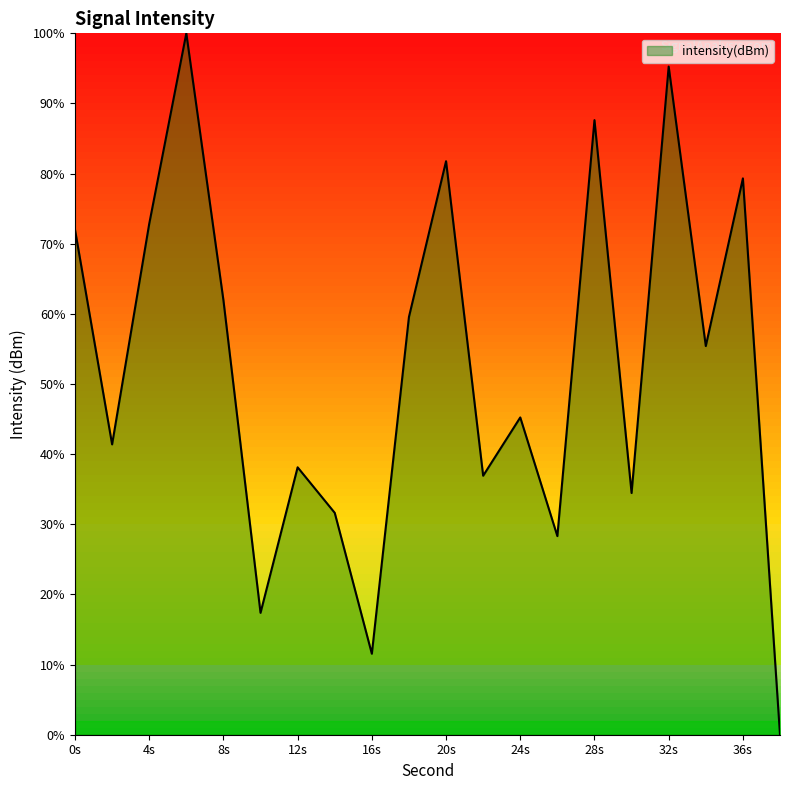

What is the difference between the maximum and minimum values?

100.0